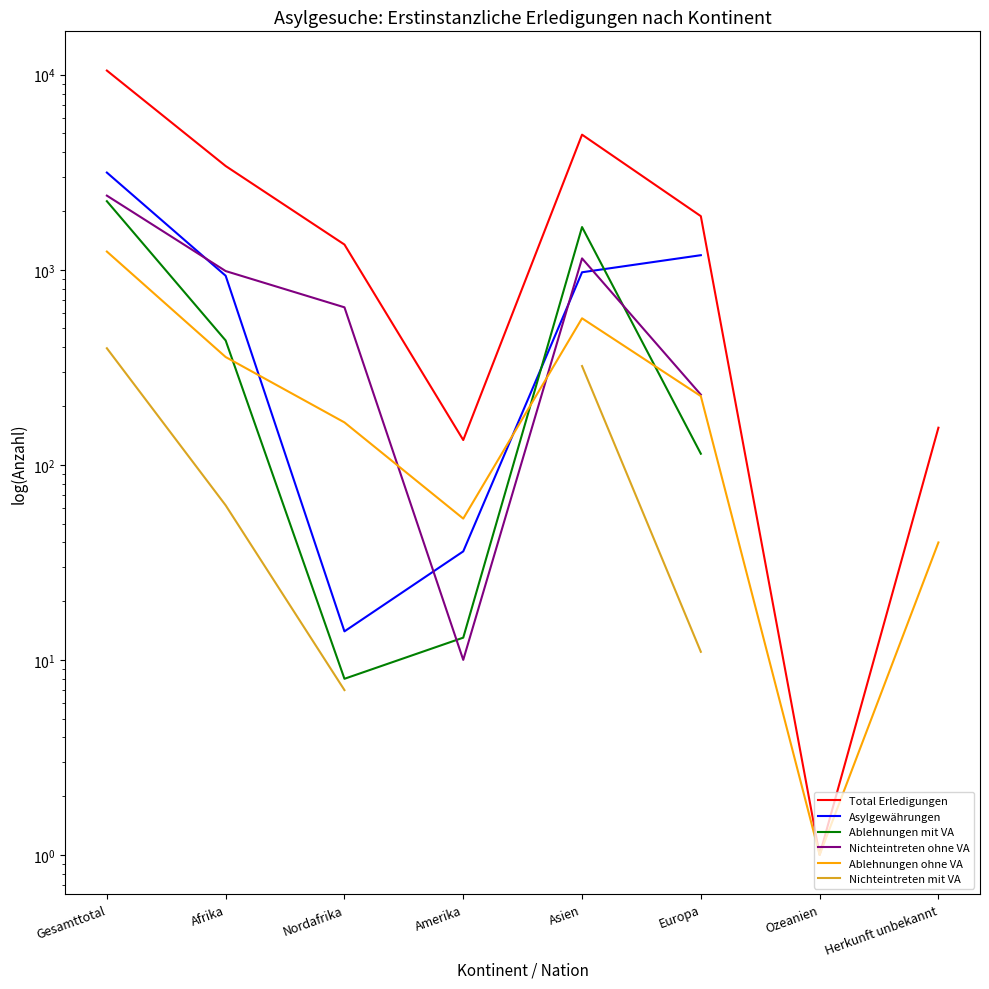

True or false: Ablehnungen ohne VA and Nichteintreten ohne VA intersect in this chart.

True